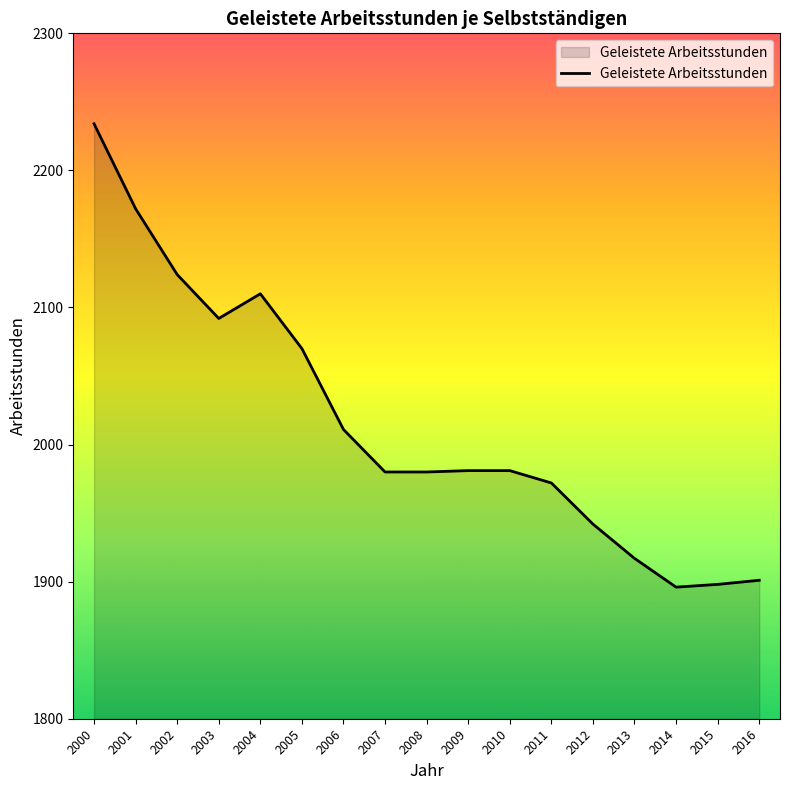

At which label is the value closest to 2065?

2005